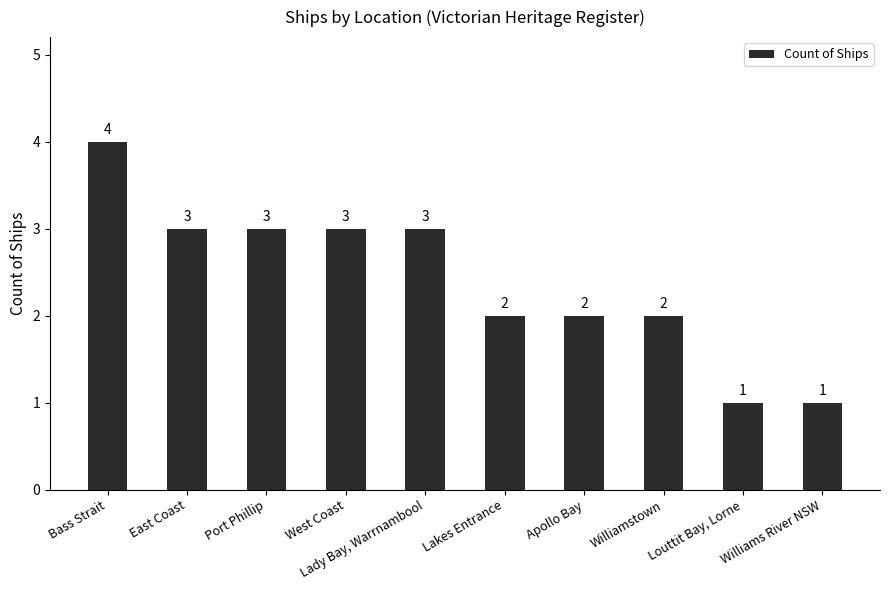

What is the sum of the values at Lady Bay, Warrnambool and Lakes Entrance?

5